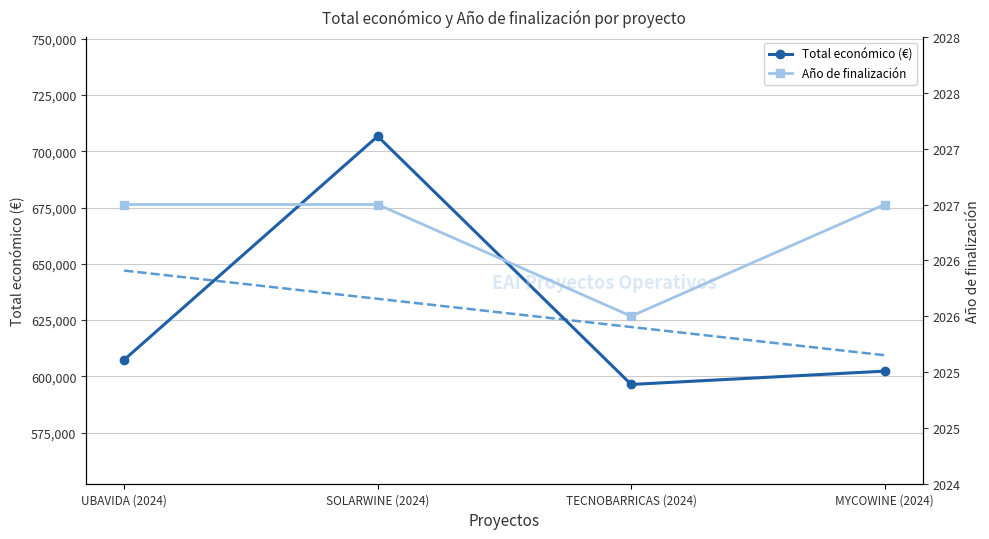

Reading left to right, extract all data points from this chart.

Total económico (€): UBAVIDA (2024)=607342.0	SOLARWINE (2024)=706697.0	TECNOBARRICAS (2024)=596384.0	MYCOWINE (2024)=602295.4
Tendencia Total económico: UBAVIDA (2024)=646997.5	SOLARWINE (2024)=634452.2	TECNOBARRICAS (2024)=621907.0	MYCOWINE (2024)=609361.7
Año de finalización: UBAVIDA (2024)=2027.0	SOLARWINE (2024)=2027.0	TECNOBARRICAS (2024)=2026.0	MYCOWINE (2024)=2027.0